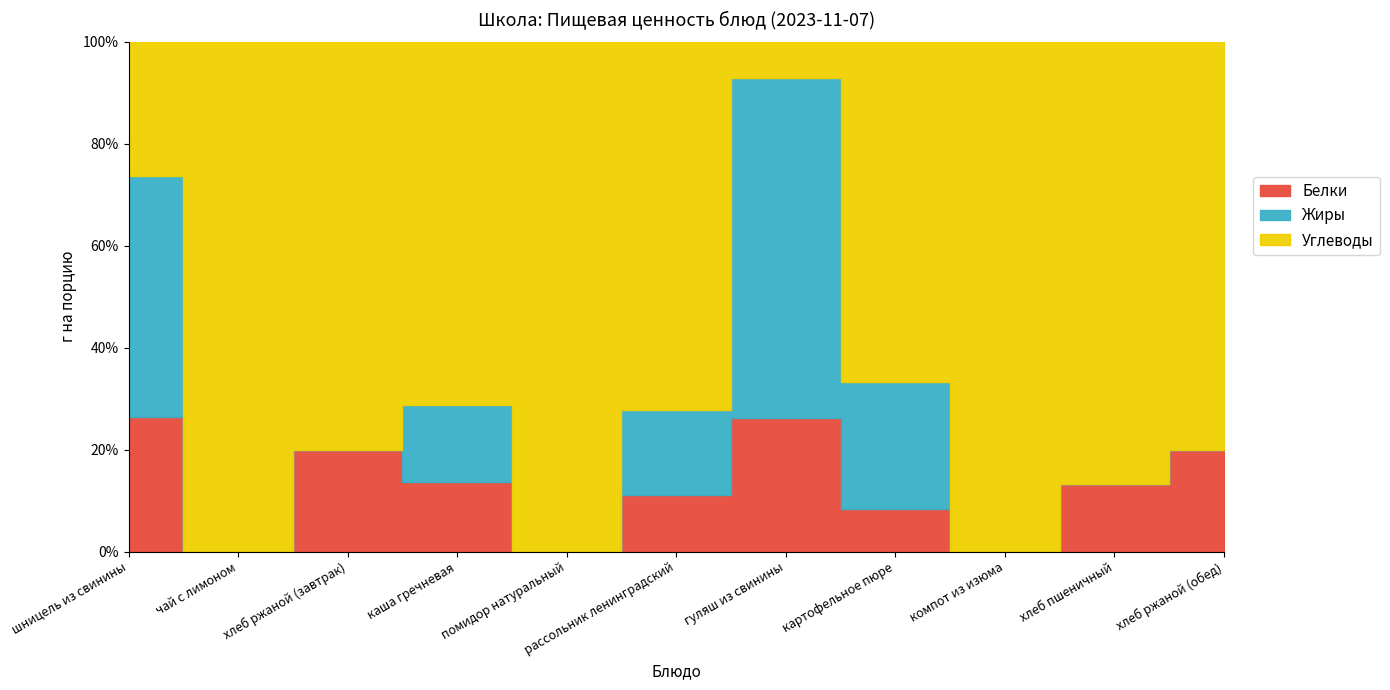

Where is the first local maximum for Жиры?

каша гречневая